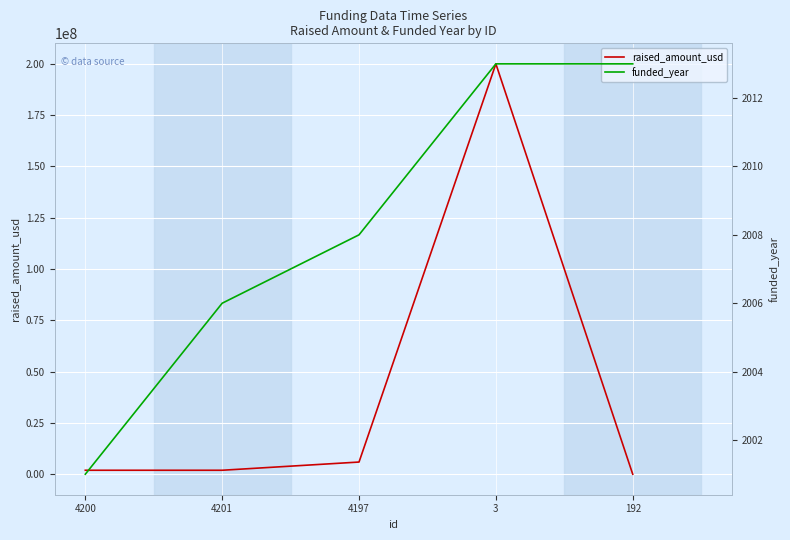

What is the value of the raised_amount_usd point at the 2nd from the left?

2000000